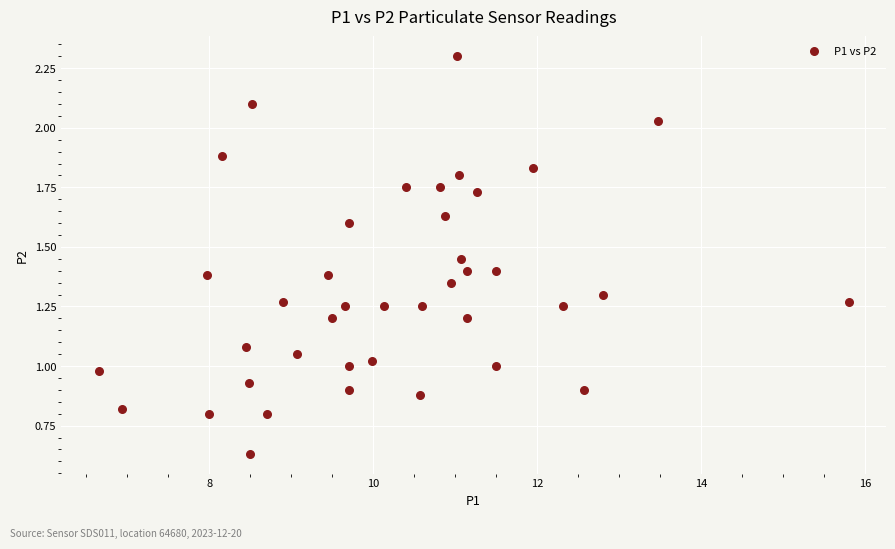

What is the range of X values (max minus min)?

9.2